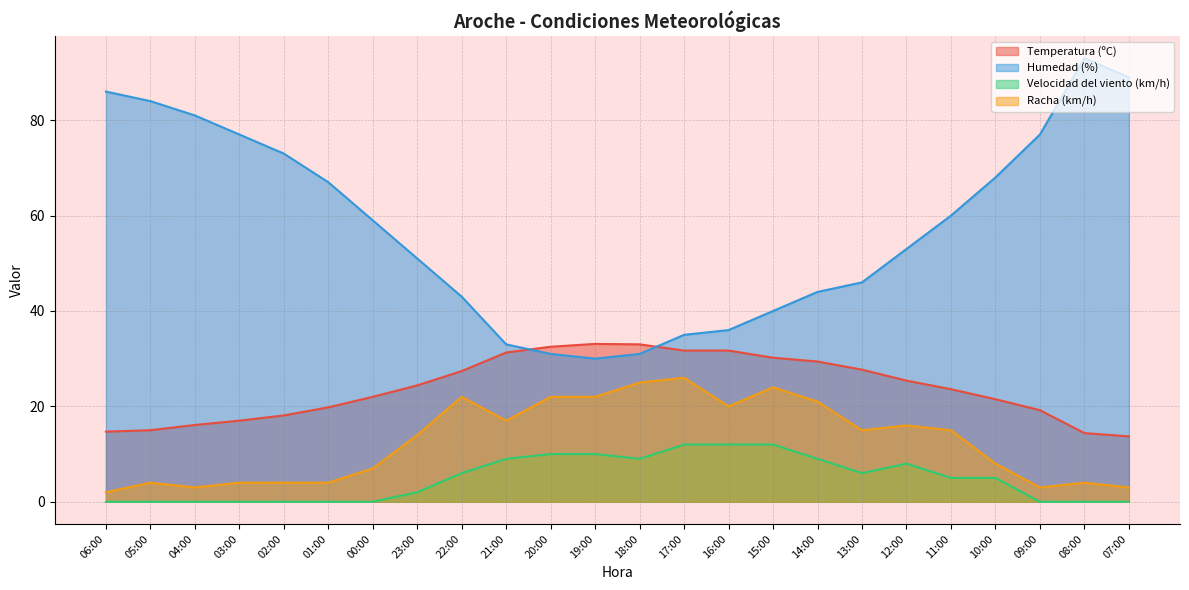

What is the label of the 24th point from the right?

06:00